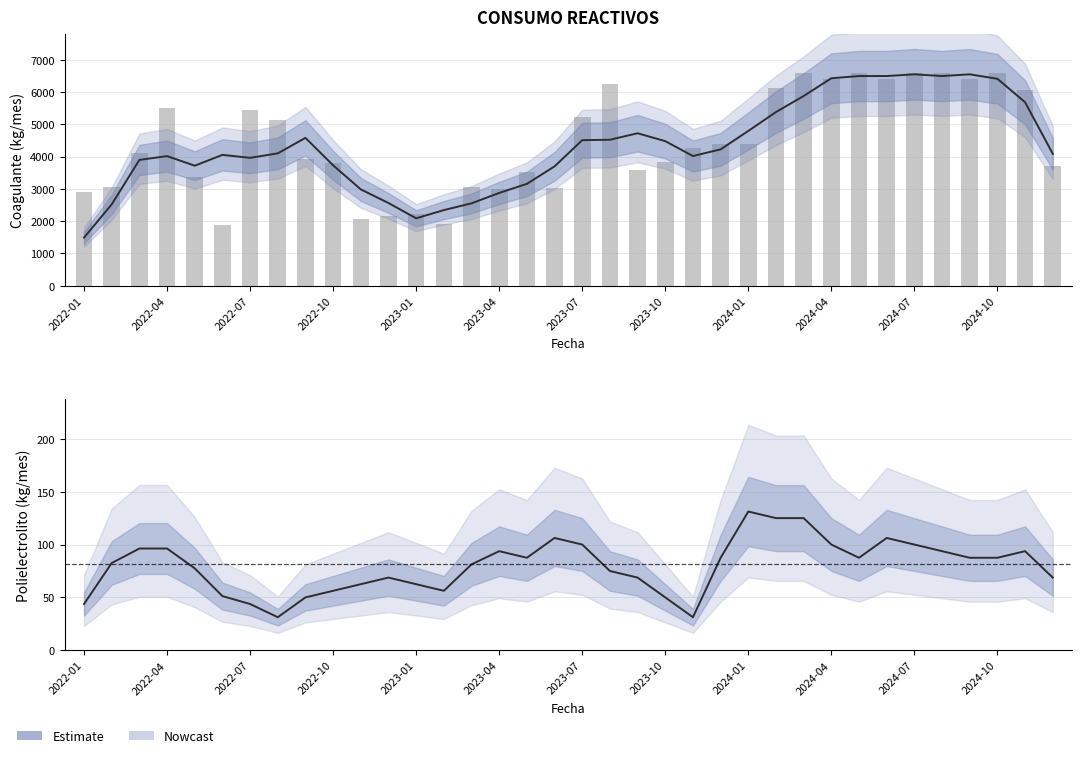

Reading left to right, what are all the values shown in this chart?

2891	3070	4117	5512	3362	1881	5459	5145	3919	3800	2055	2160	2232	1904	3073	3000	3520	3030	5239	6248	3573	3834	4260	4402	4402	6117	6603	6390	6603	6390	6603	6603	6390	6603	6049	3694